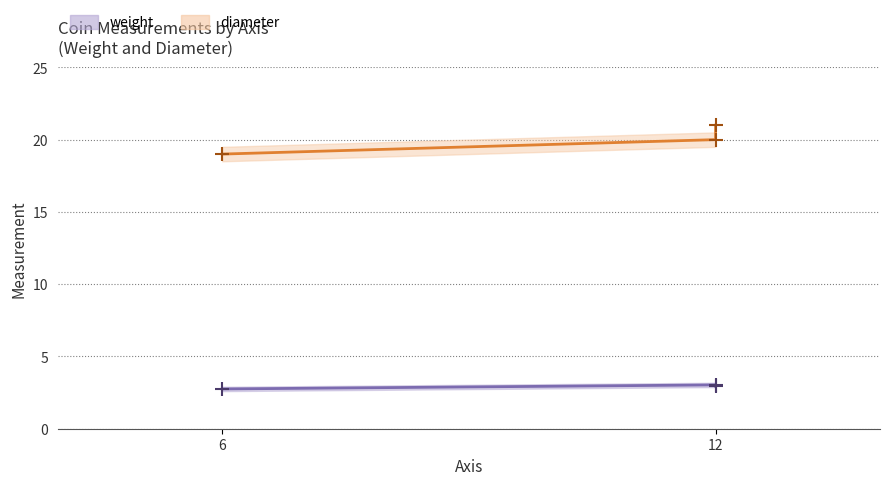

Does the chart display data point markers on the line(s)?

Yes